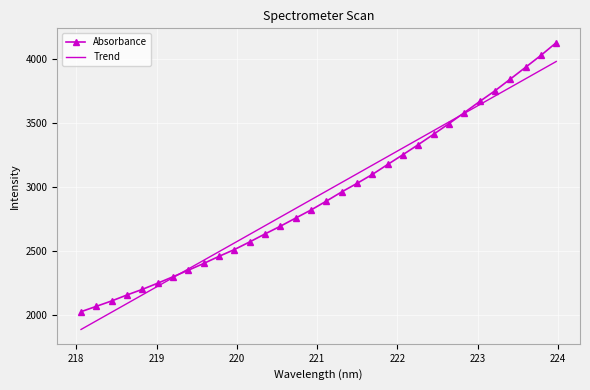

What is the minimum value shown in the chart?

1888.5